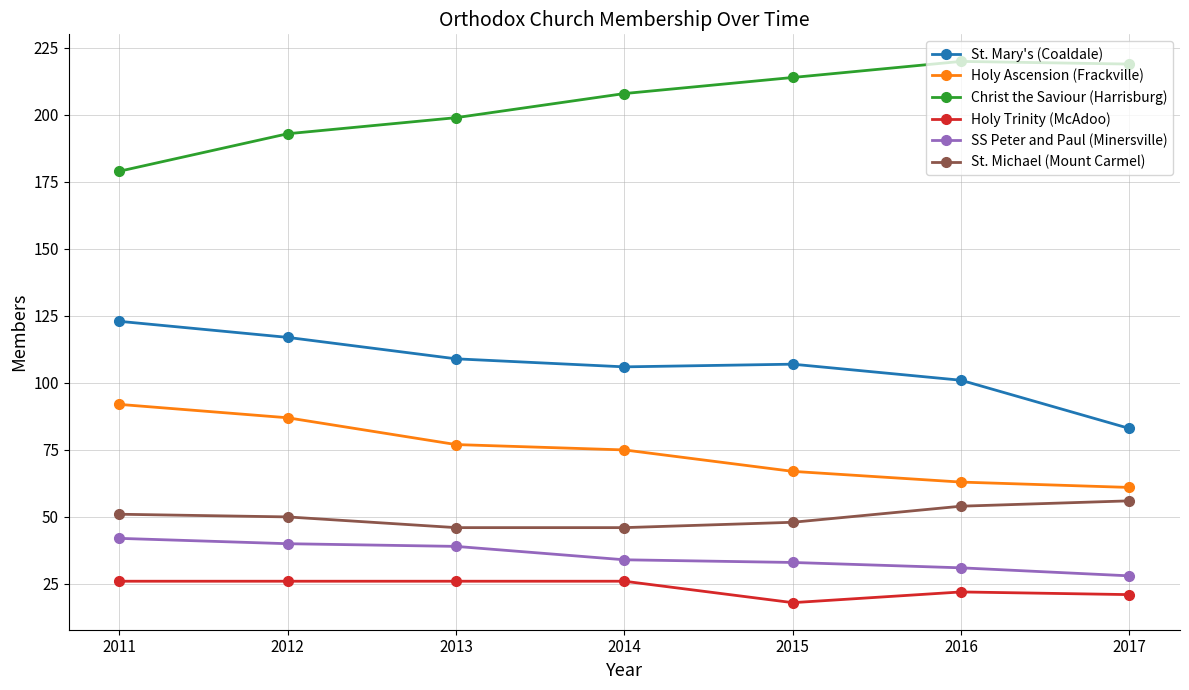

Which series has the largest total across all categories?

Christ the Saviour (Harrisburg)